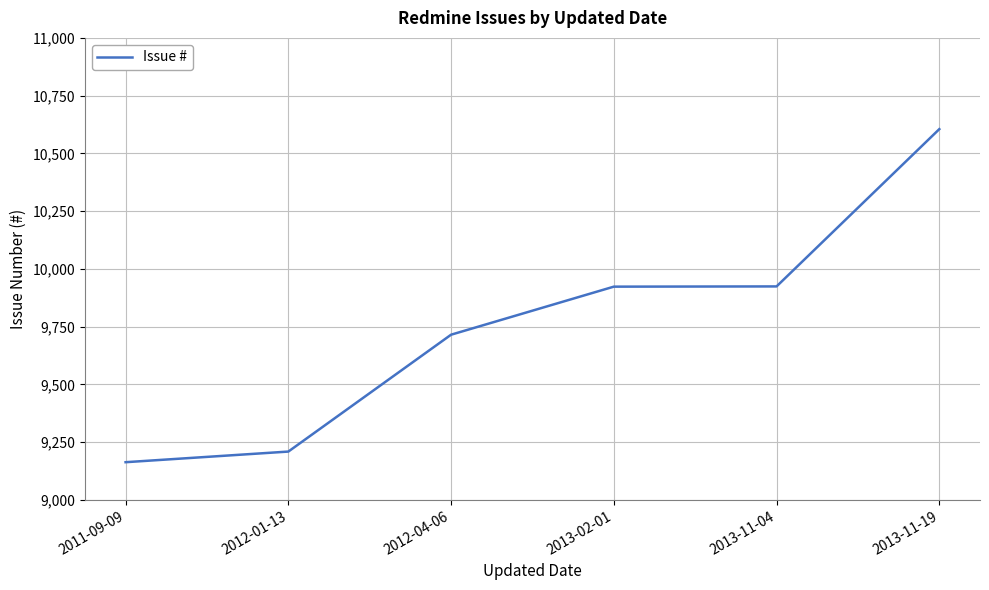

What is the sum of all values?

58539